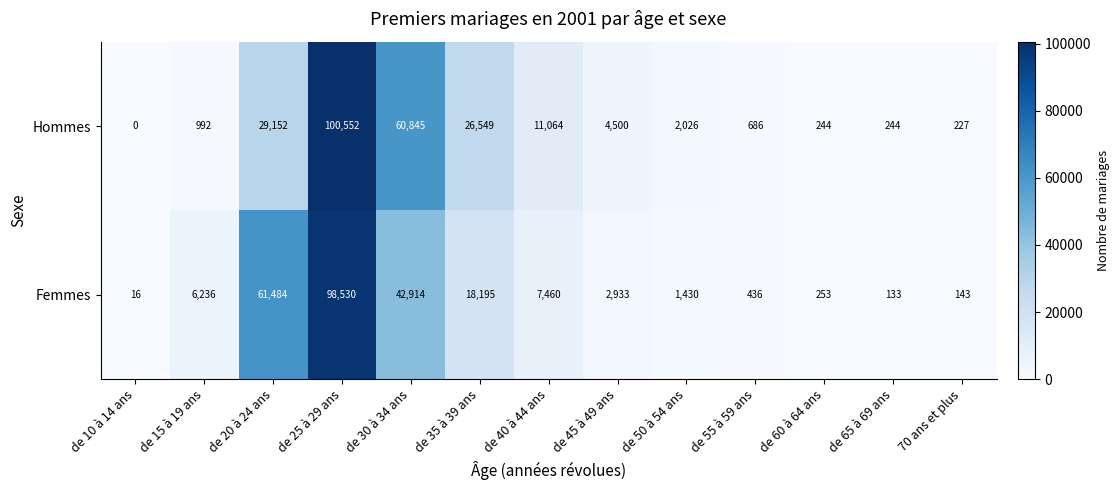

Which series has the largest total across all categories?

Femmes